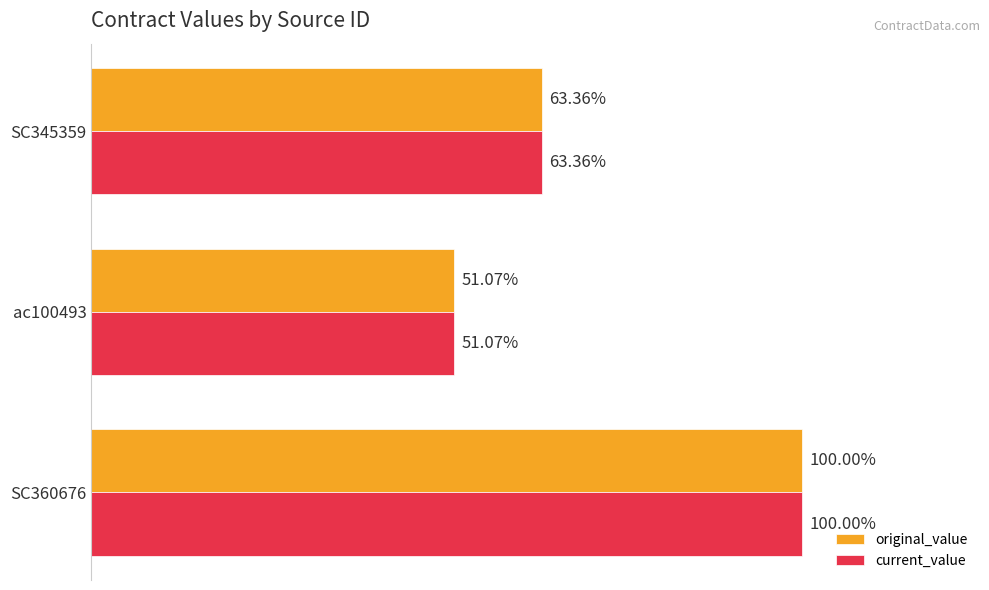

Which series has the largest total across all categories?

original_value